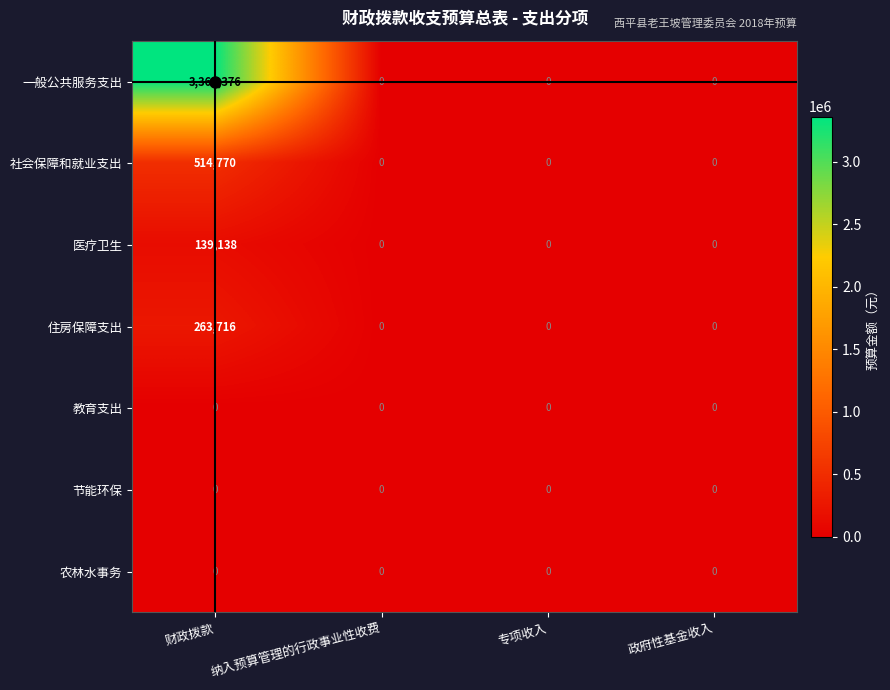

Is it true that 社会保障和就业支出 equals 730773 at 财政拨款?

False